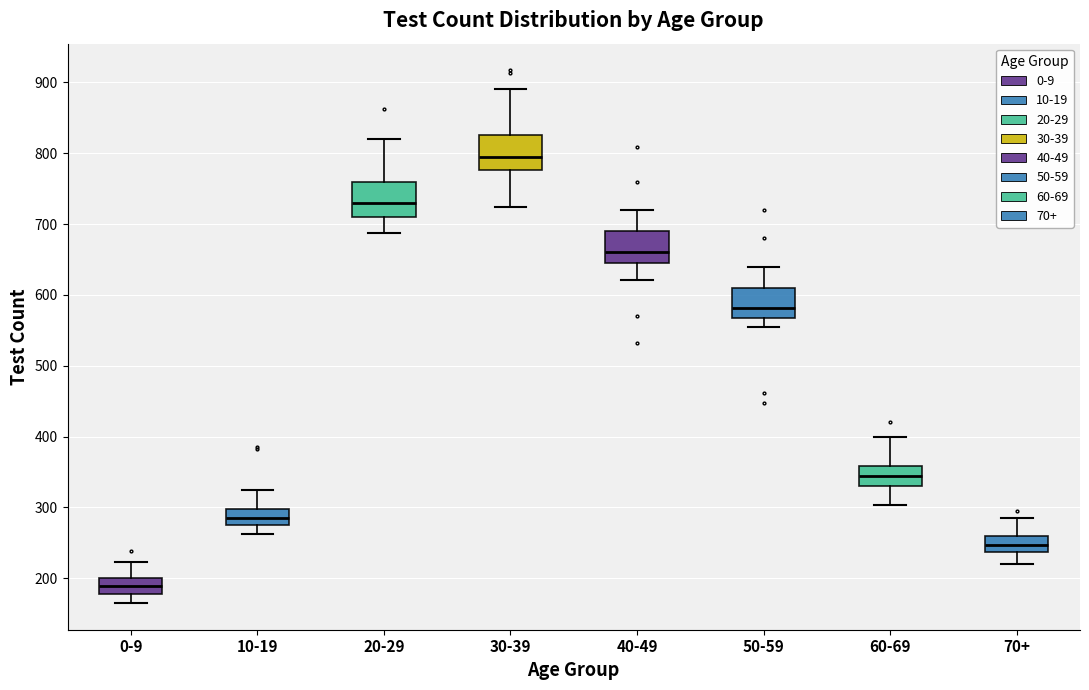

Which box's median line is the highest?

30-39